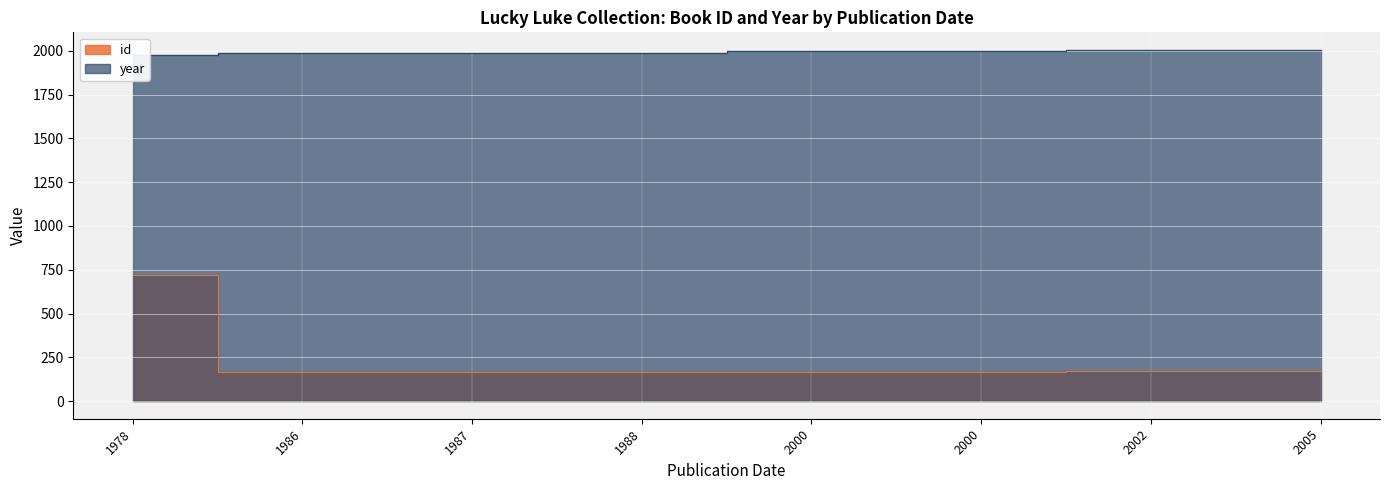

List the labels in order of year value, smallest first.

1978, 1986, 1987, 1988, 2000, 2000, 2002, 2005